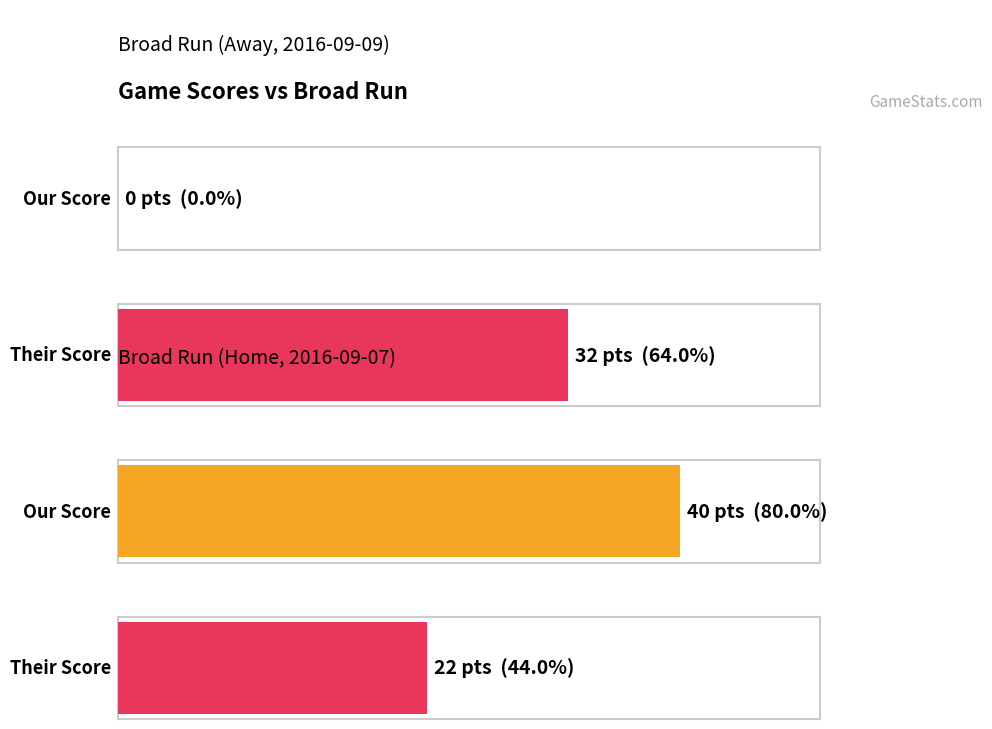

The value of Us at Broad Run (Home, 2016-09-07) is 40. True or false?

True